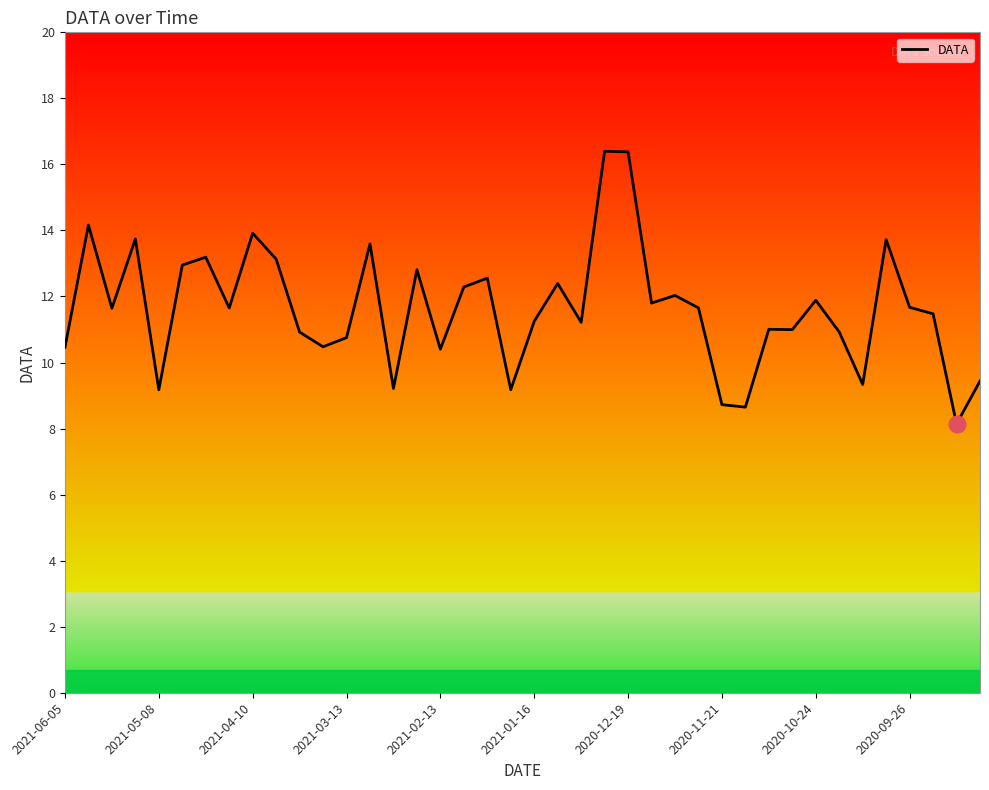

True or false: there are more than 1 points higher than both neighbors.

True